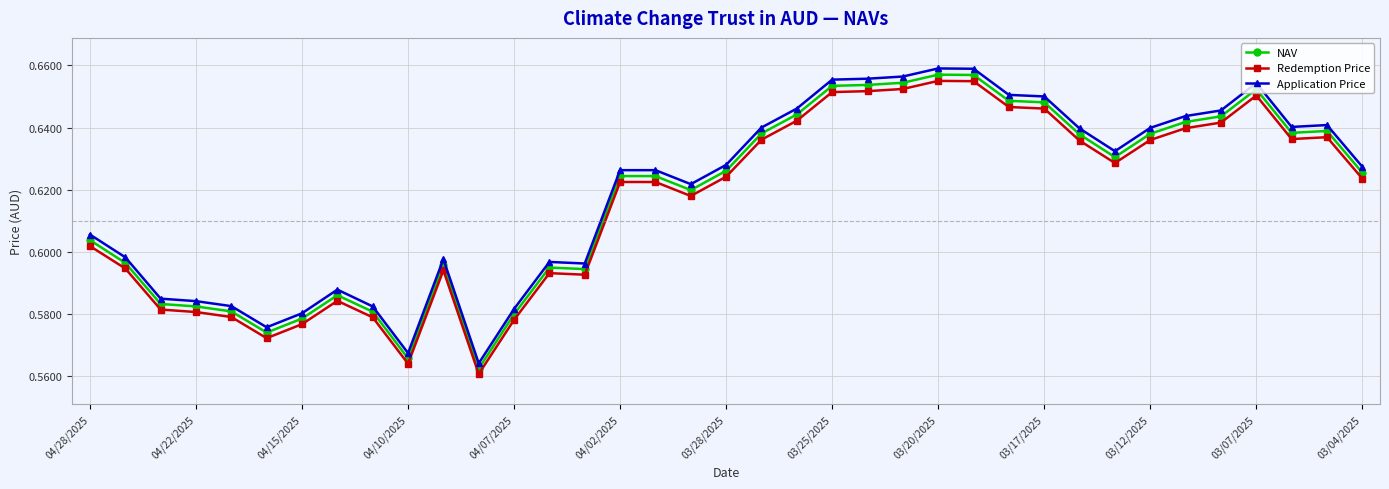

In NAV, how many points are lower than both neighbors (excluding endpoints)?

7